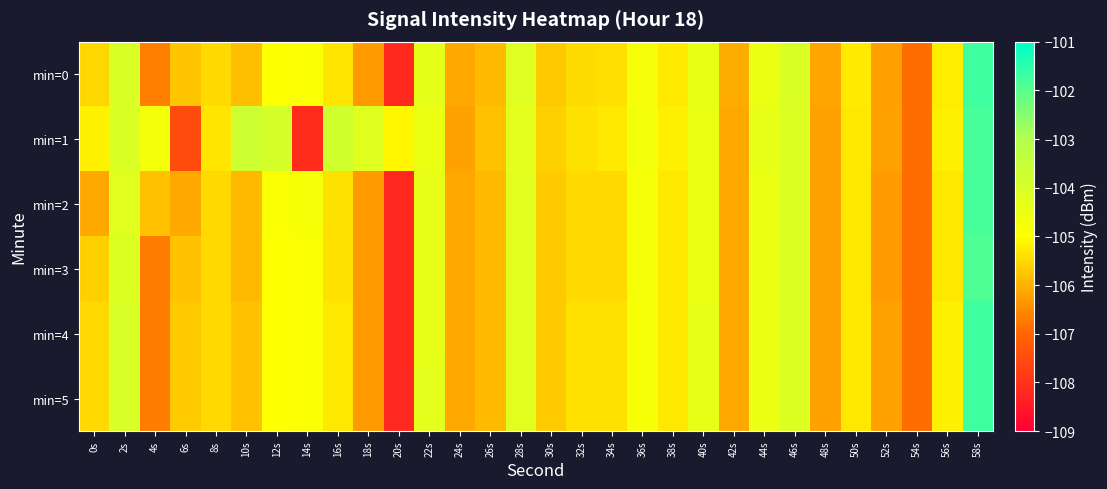

Which has a higher value, 0s or 36s?

36s